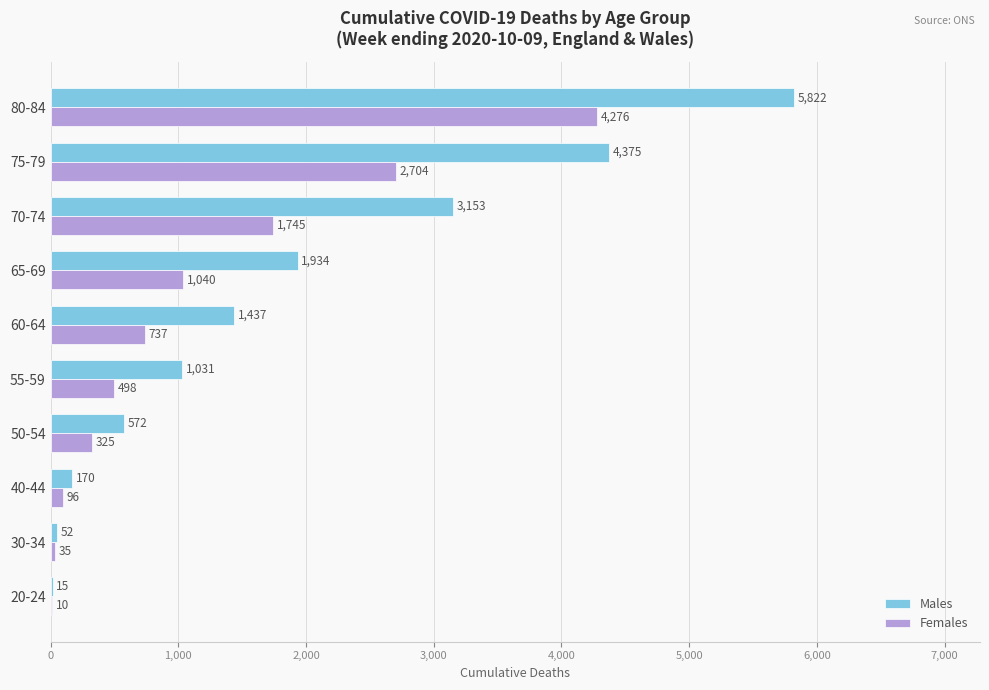

What is the sum of the Females values at 60-64 and 65-69?

1777